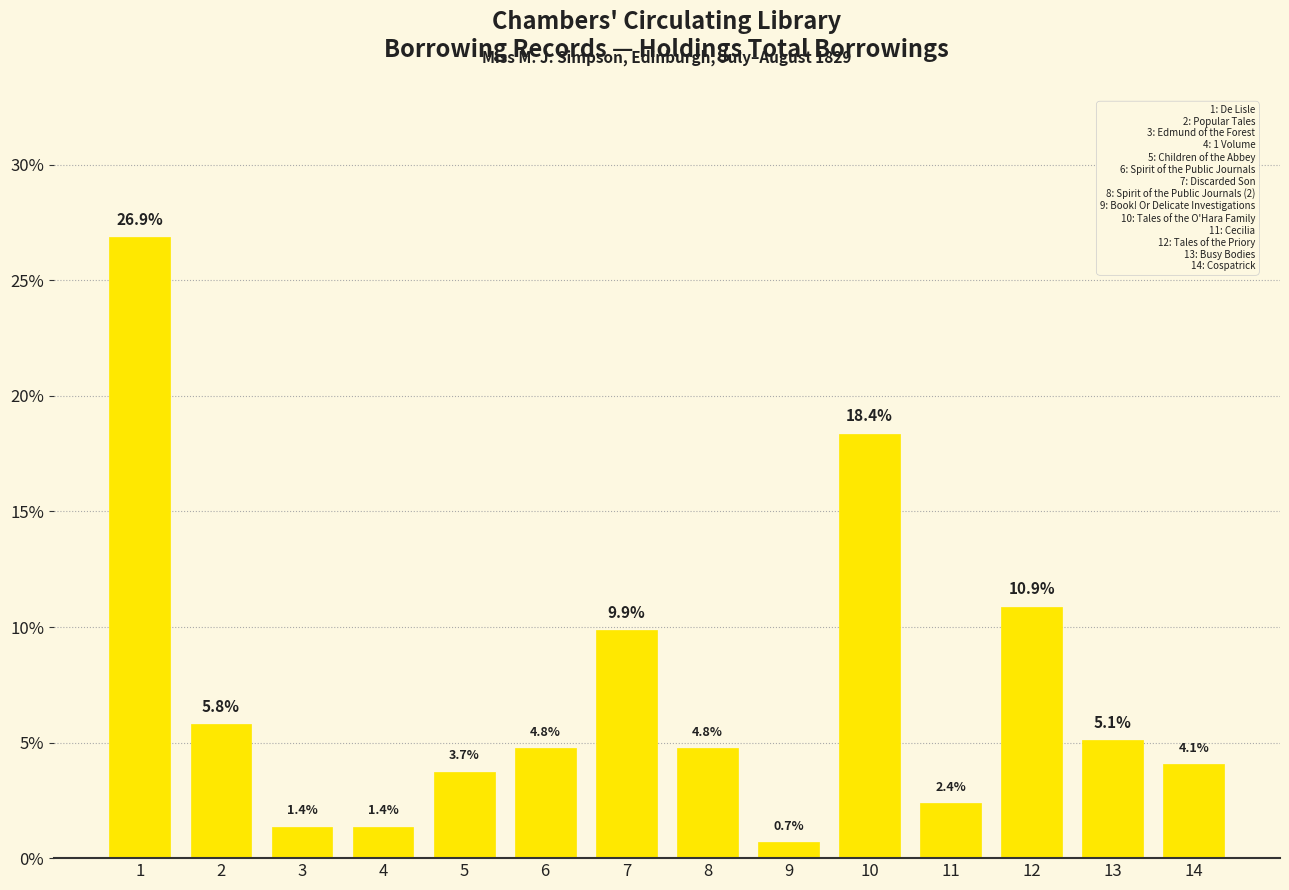

What is the average value?

7.1